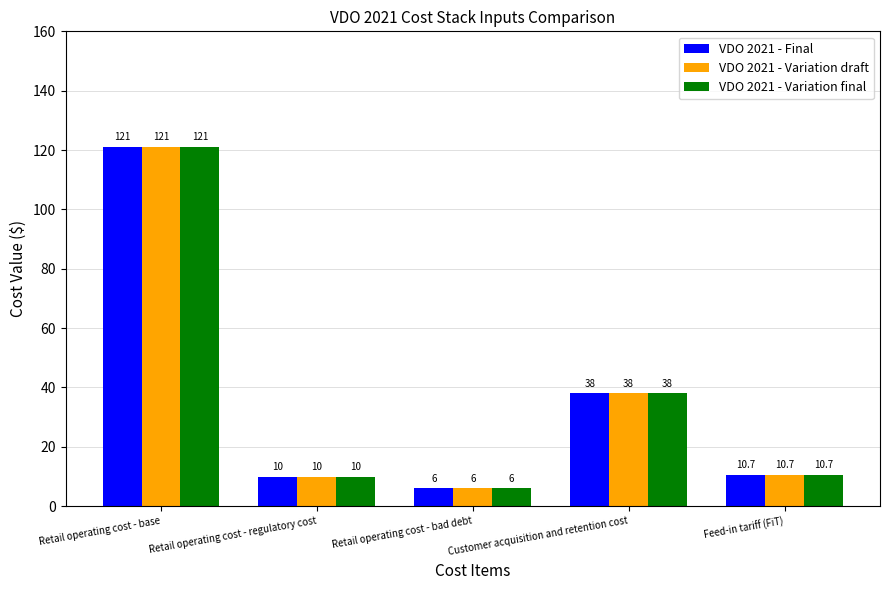

What is the total value across all series at Retail operating cost - bad debt?

18.0